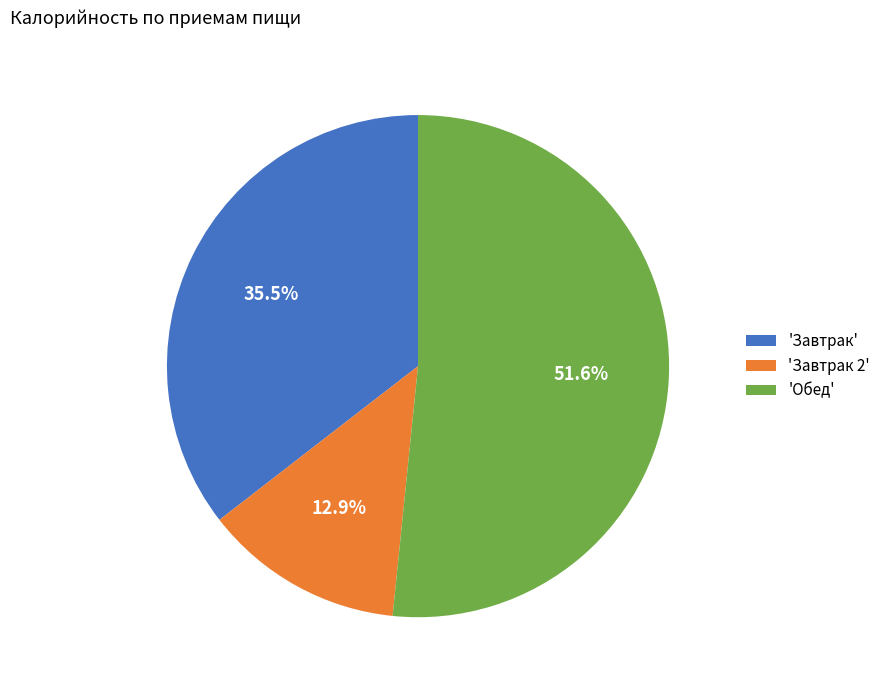

Rank the categories by value from lowest to highest.

'Завтрак 2', 'Завтрак', 'Обед'